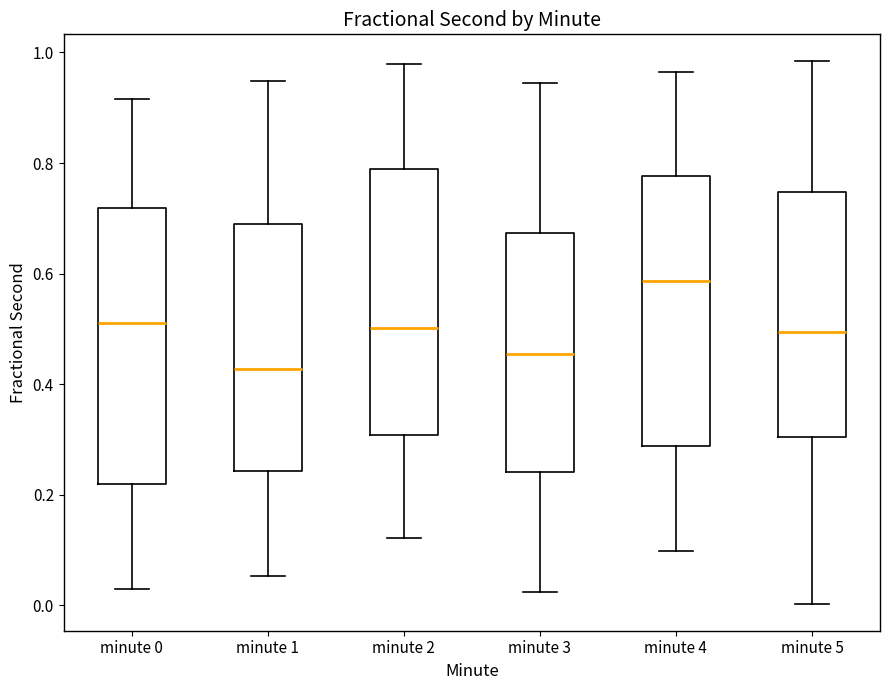

Reading left to right, read every box against the y-axis: the position of its median line, the range the box covers, and the ends of its whiskers. The values are not printed on the chart, so give them approximately, as read against the axis.

minute 0: median 0.52, box 0.22 to 0.72, whiskers 0.02 to 0.92
minute 1: median 0.42, box 0.24 to 0.70, whiskers 0.06 to 0.94
minute 2: median 0.50, box 0.30 to 0.78, whiskers 0.12 to 0.98
minute 3: median 0.46, box 0.24 to 0.68, whiskers 0.02 to 0.94
minute 4: median 0.58, box 0.28 to 0.78, whiskers 0.10 to 0.96
minute 5: median 0.50, box 0.30 to 0.74, whiskers 0.00 to 0.98